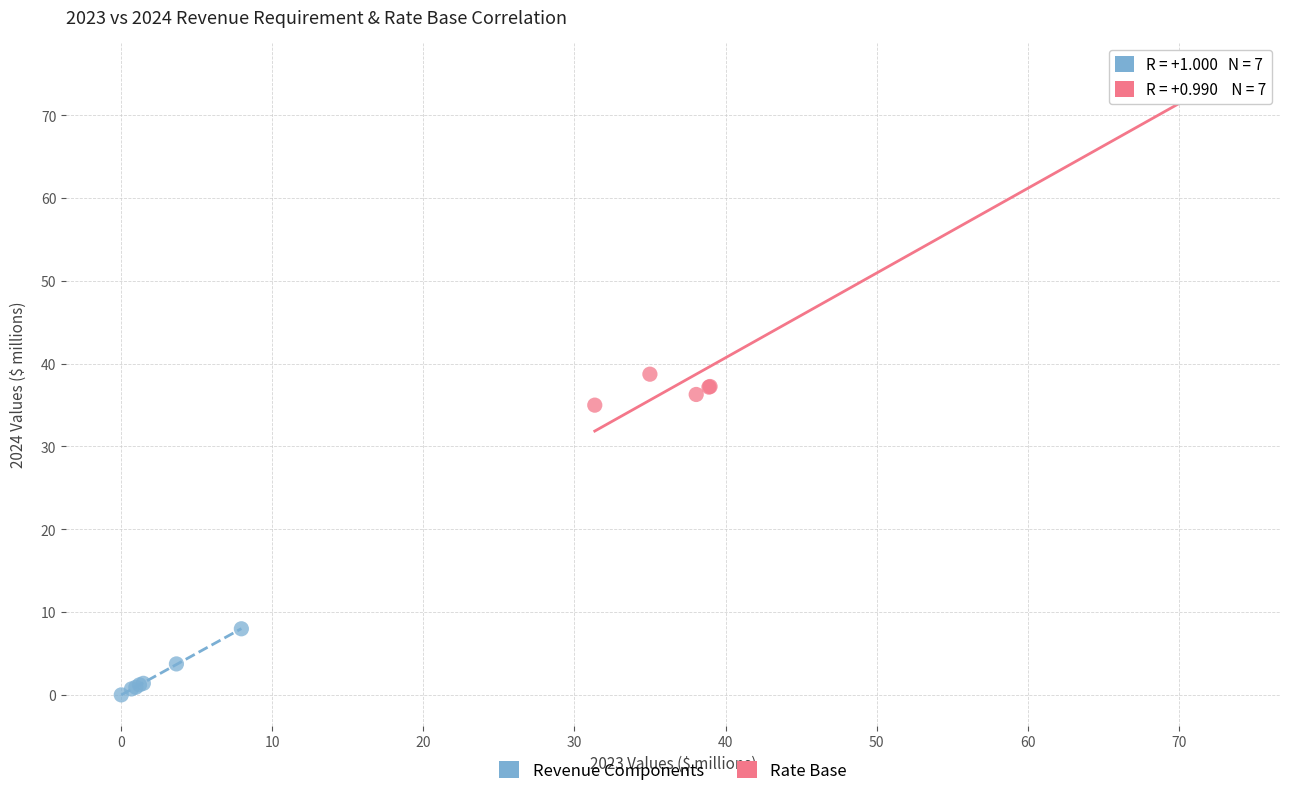

Which series reaches the maximum Y coordinate?

Rate Base